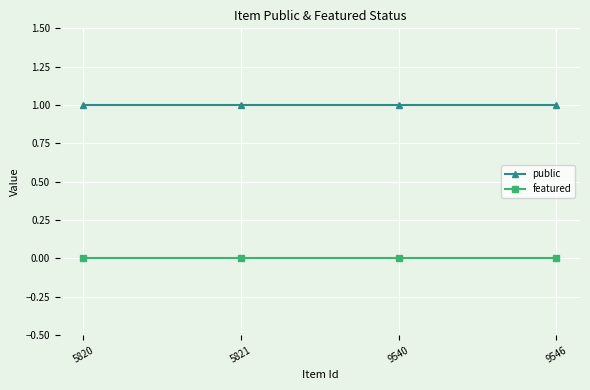

True or false: public and featured cross at least once.

False